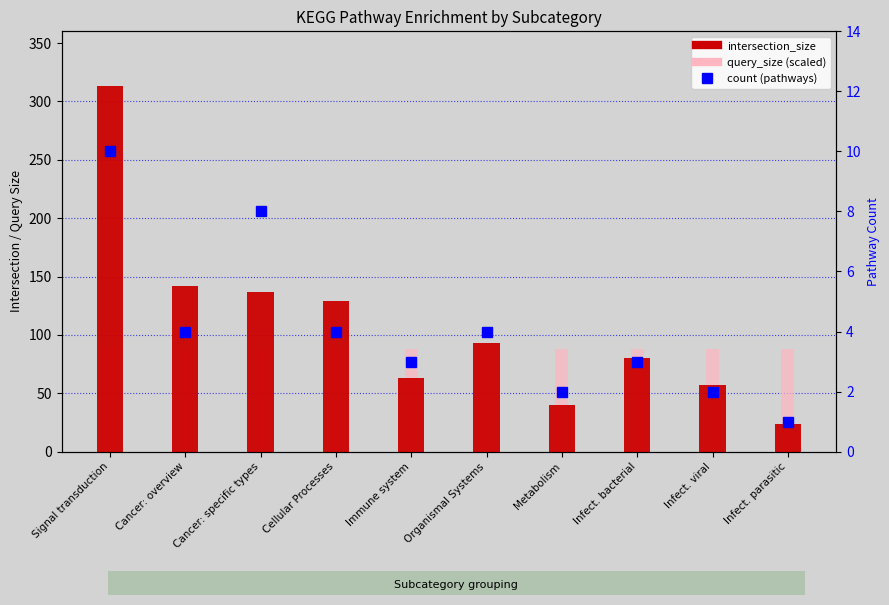

Rank the categories by query_size (scaled) value from highest to lowest.

Signal transduction, Cancer: overview, Cancer: specific types, Cellular Processes, Immune system, Organismal Systems, Metabolism, Infect. bacterial, Infect. viral, Infect. parasitic